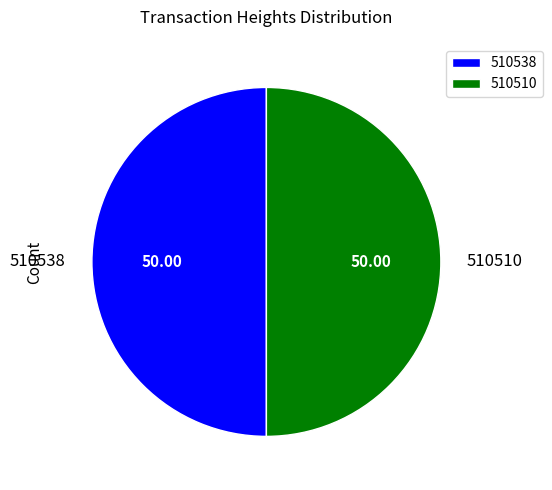

Is the sum of 510510 and 510538 greater than half?

Yes